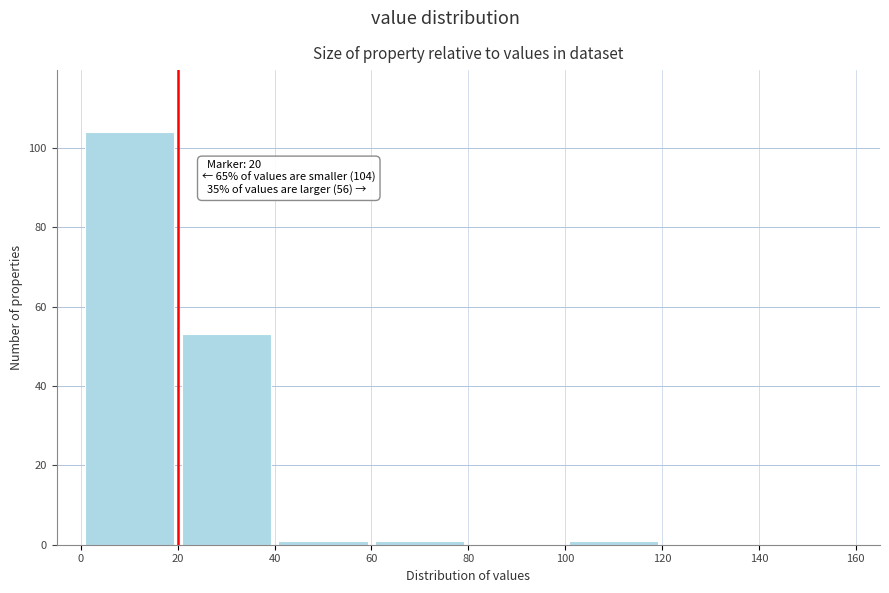

Which range on the x-axis has the tallest bar?

0 to 20